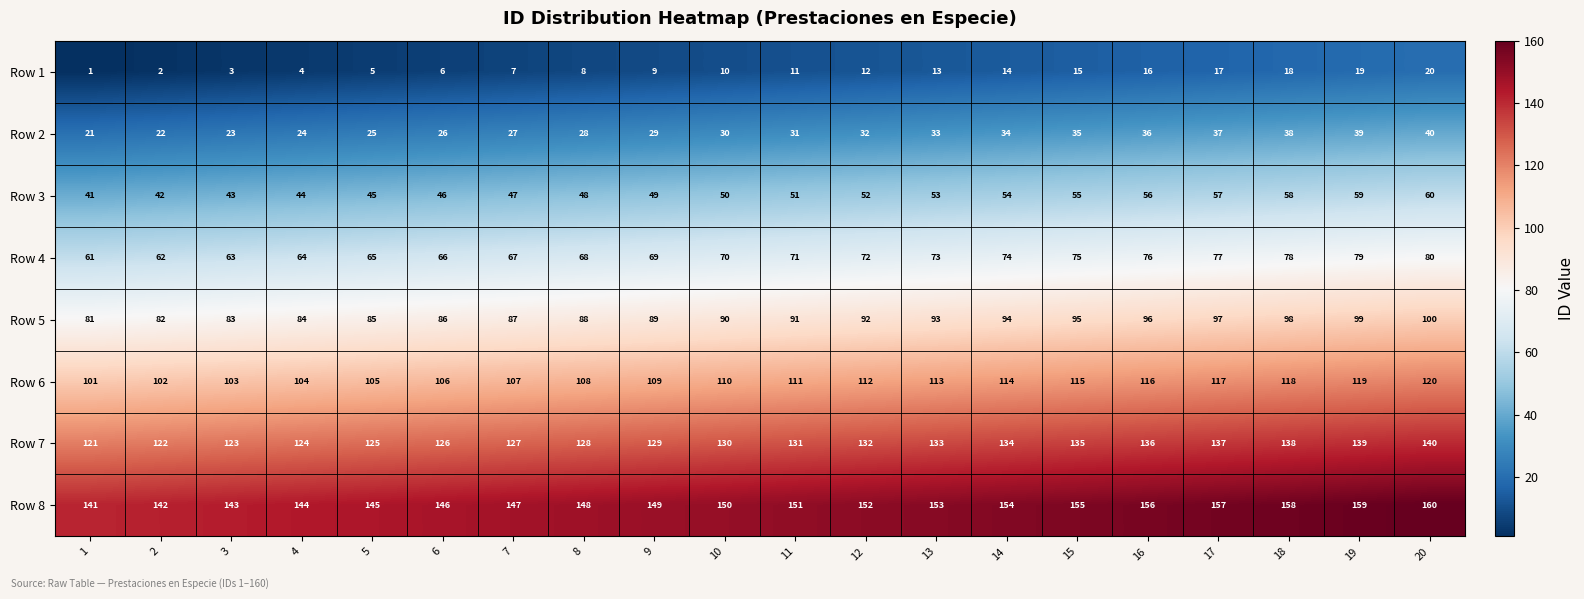

The value of Row 1 at 14 is 7. True or false?

False